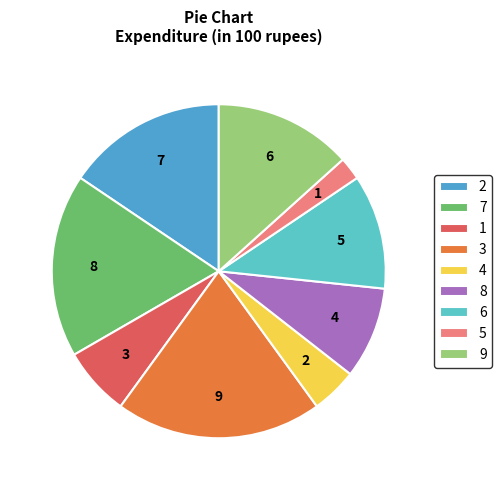

Between 4 and 9, which is larger?

9